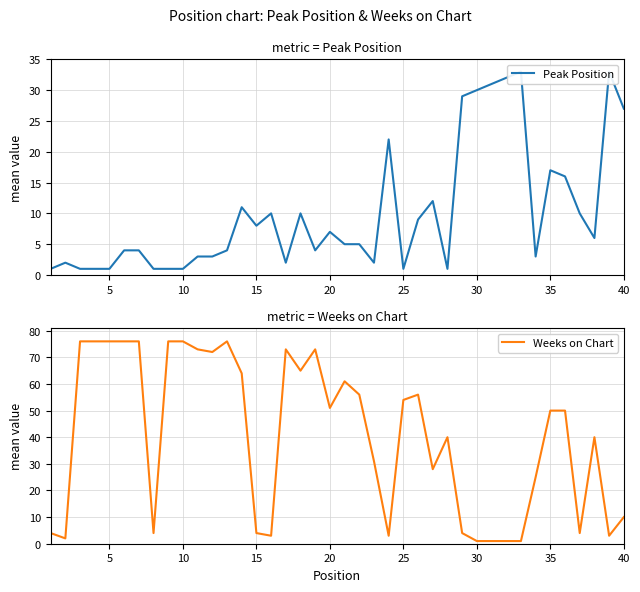

At how many categories does at least one series exceed 67?

12